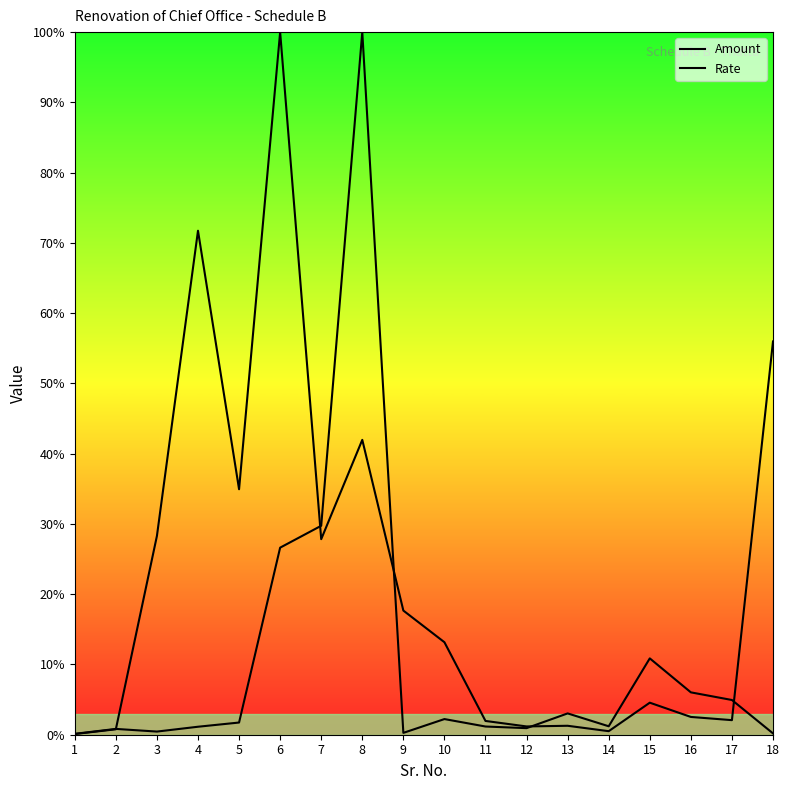

At how many categories does at least one series exceed 19?

7